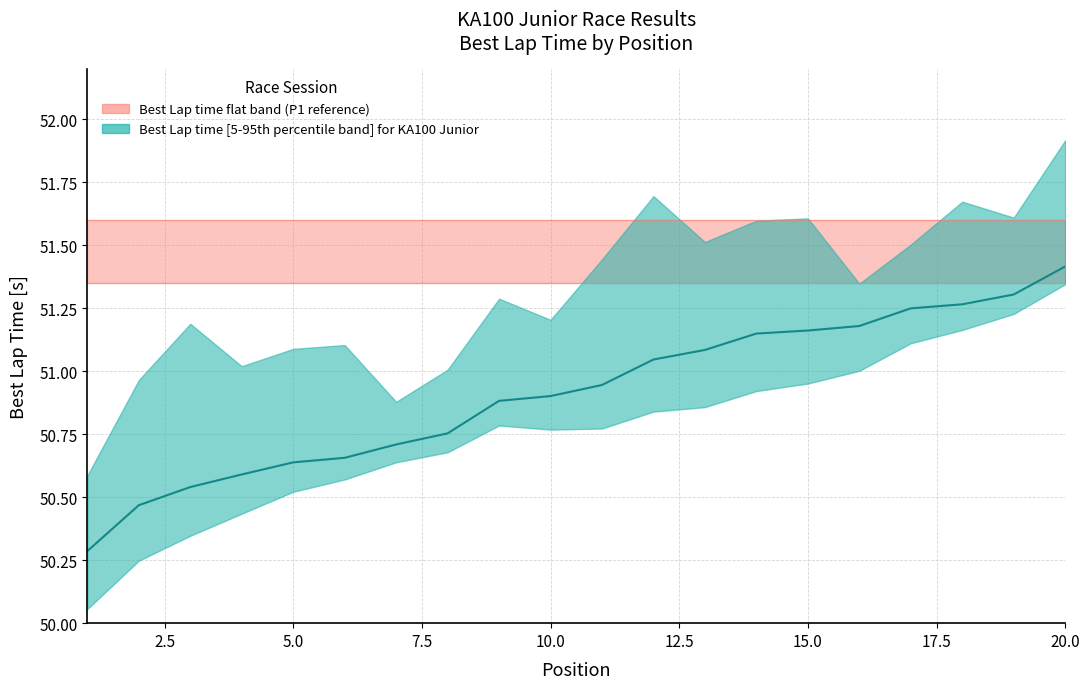

Reading right to left, what are all the values shown in this chart?

51.4	51.3	51.3	51.2	51.2	51.2	51.1	51.1	51.0	50.9	50.9	50.9	50.8	50.7	50.7	50.6	50.6	50.5	50.5	50.3